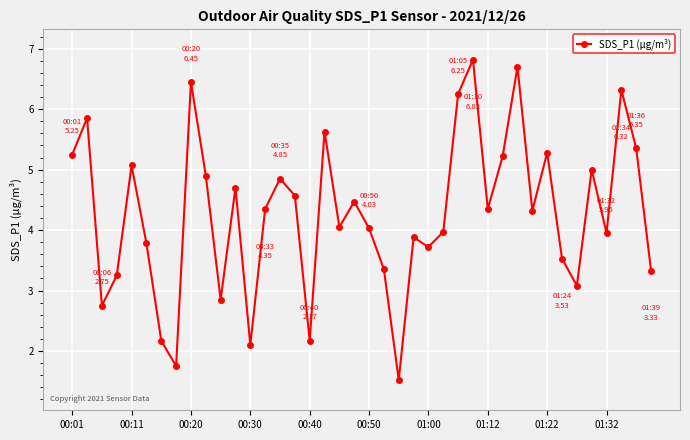

What is the value of the 31st point from the left?

6.7